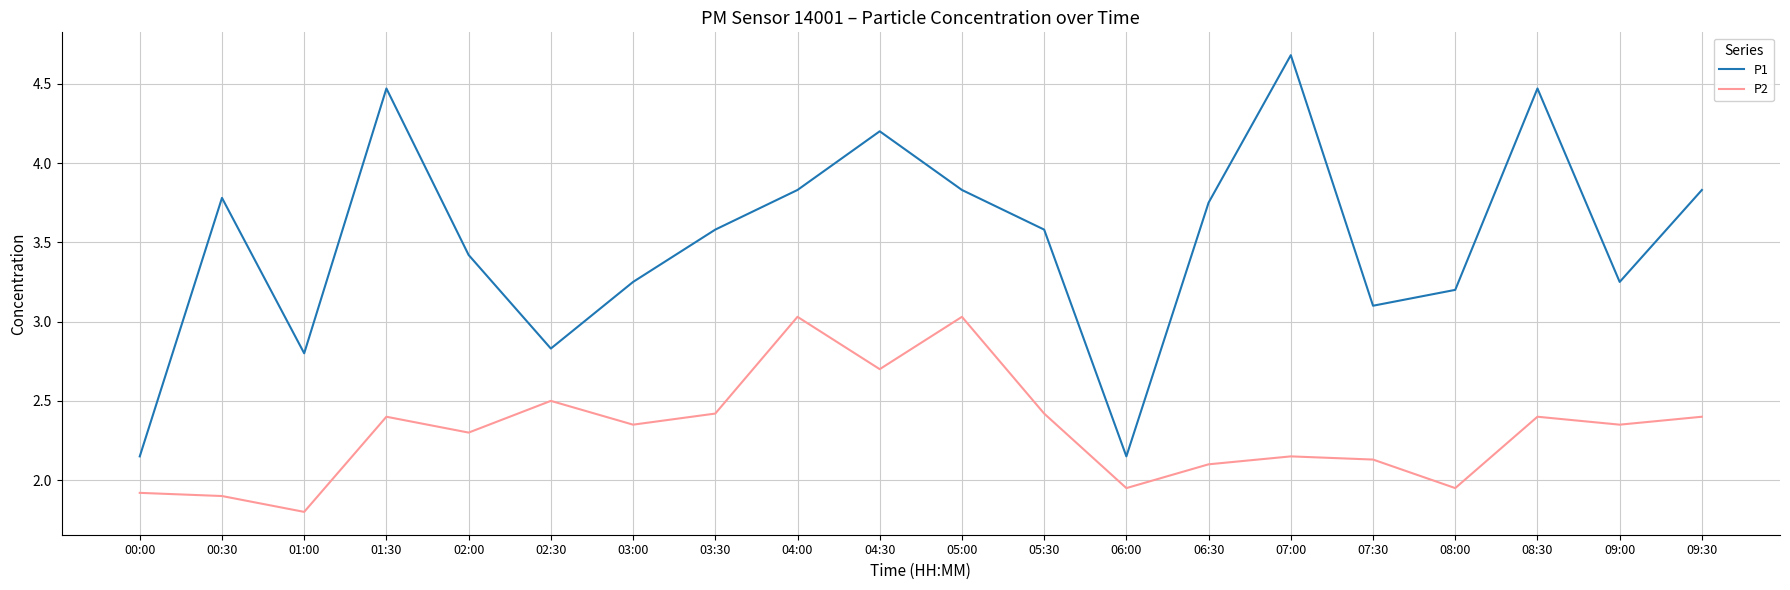

True or false: P1 and P2 intersect in this chart.

False